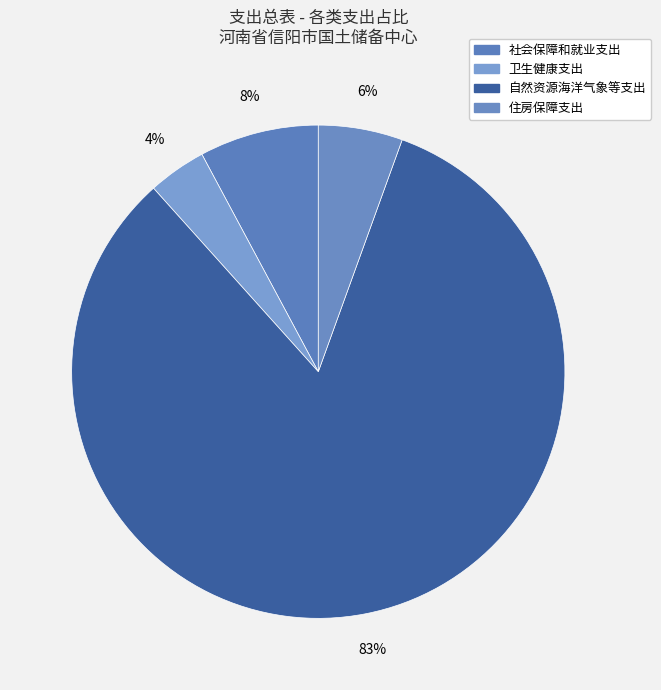

Which slice represents more than half of the pie?

自然资源海洋气象等支出